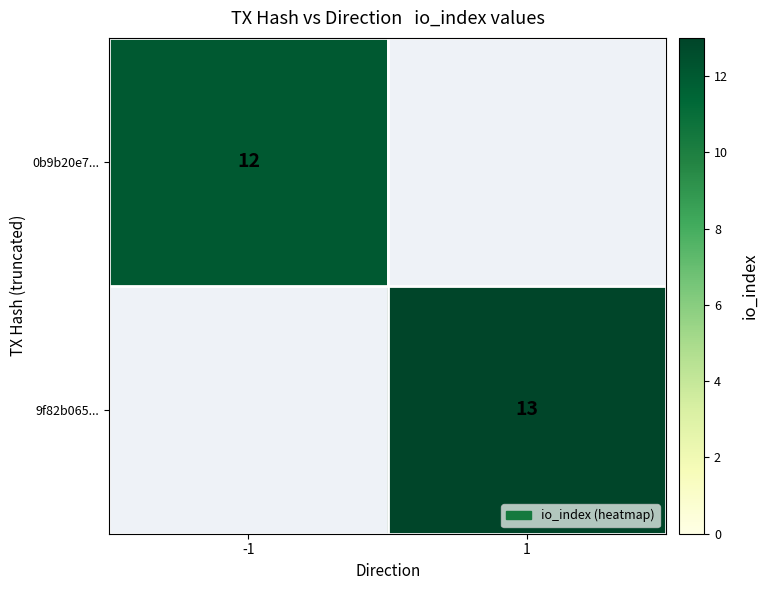

Is it true that 0b9b20e7... equals 12 at -1?

True